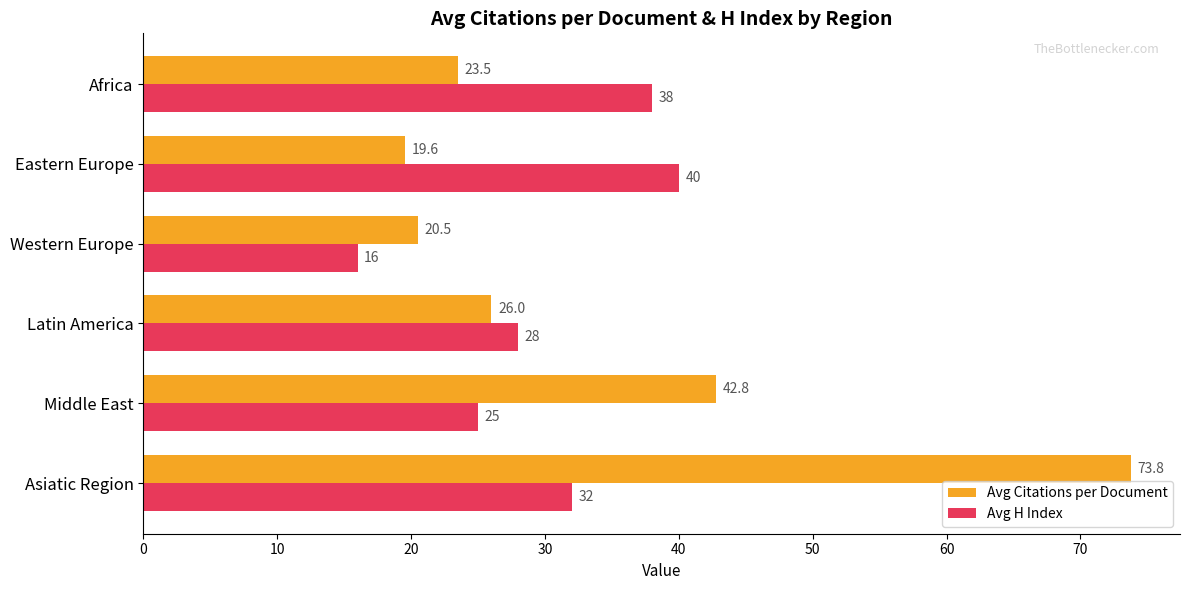

How many data points in Avg Citations per Document are less than 26?

3